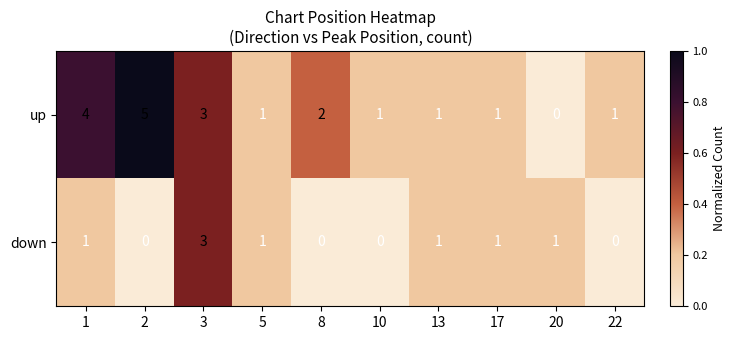

What is the maximum value for down?

3